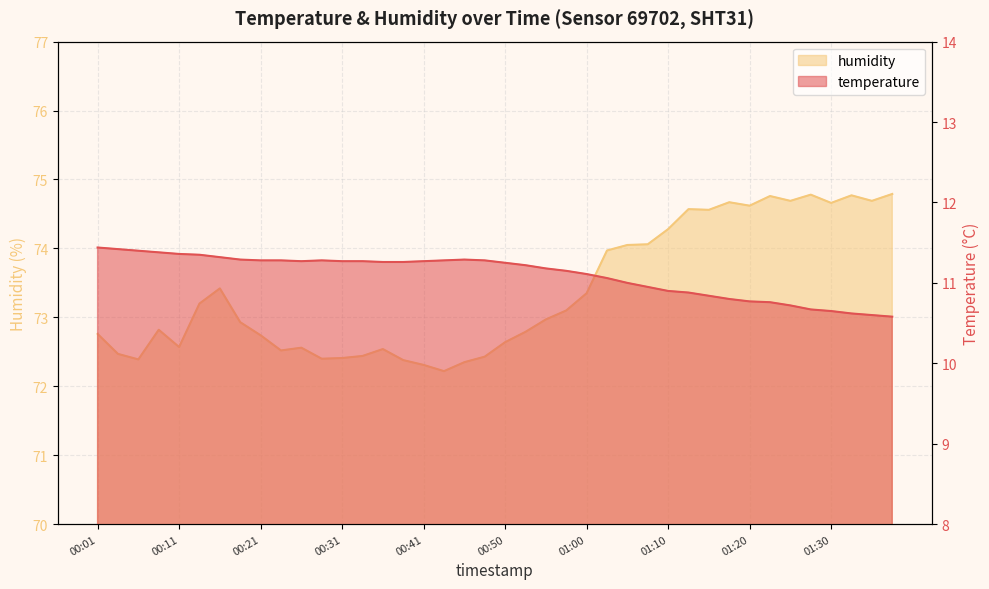

What is the label of the 29th point from the right?

00:28